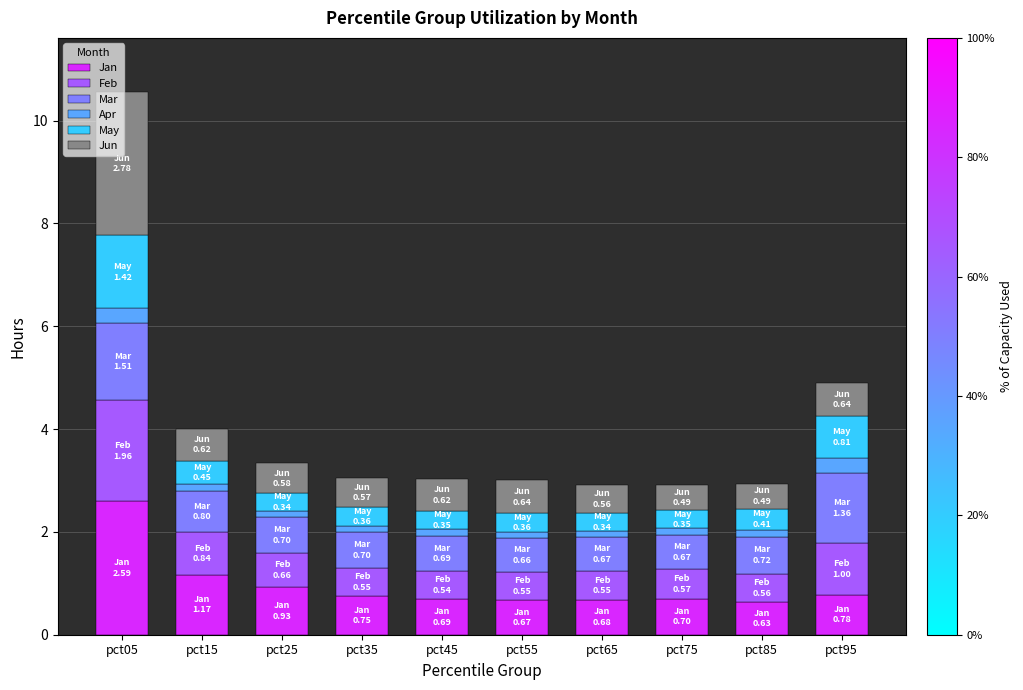

The Jan series shows 0.6 at pct85. True or false?

True